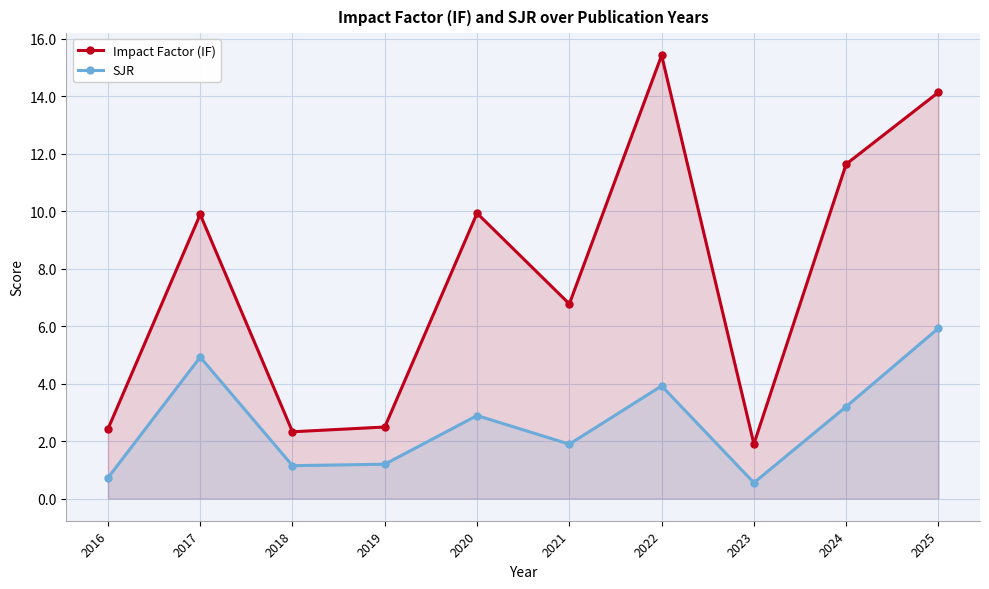

True or false: SJR and Impact Factor (IF) cross at least once.

False